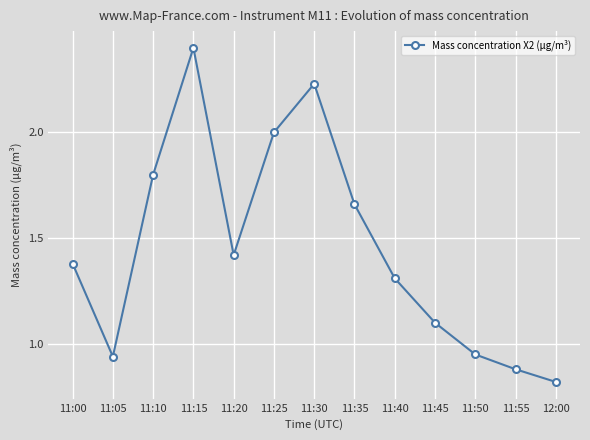

Which category has the highest value across all series?

11:15